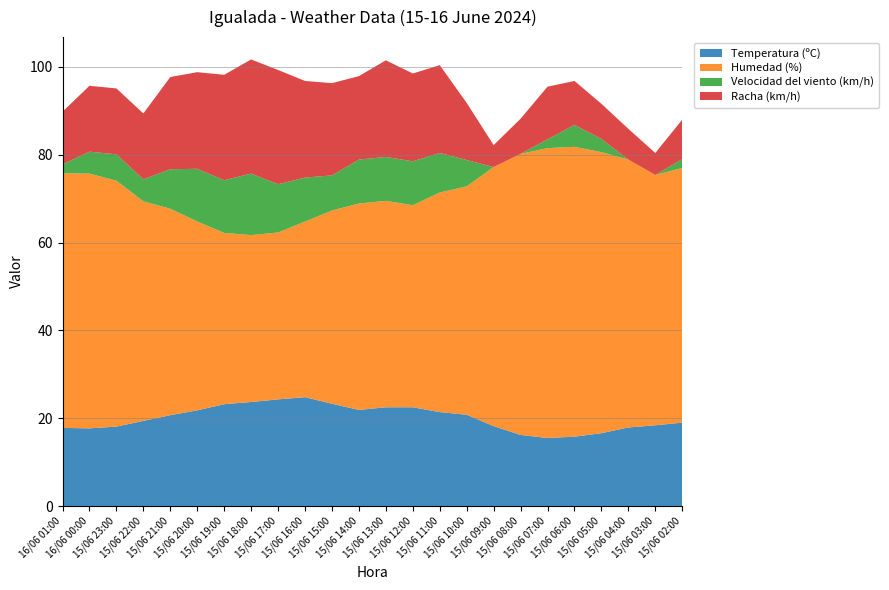

Reading left to right, list all the values displayed in this chart.

Temperatura (ºC): 16/06 01:00=17.8	16/06 00:00=17.7	15/06 23:00=18.1	15/06 22:00=19.4	15/06 21:00=20.7	15/06 20:00=21.8	15/06 19:00=23.2	15/06 18:00=23.7	15/06 17:00=24.3	15/06 16:00=24.8	15/06 15:00=23.3	15/06 14:00=21.9	15/06 13:00=22.5	15/06 12:00=22.5	15/06 11:00=21.4	15/06 10:00=20.8	15/06 09:00=18.2	15/06 08:00=16.2	15/06 07:00=15.5	15/06 06:00=15.8	15/06 05:00=16.6	15/06 04:00=17.9	15/06 03:00=18.4	15/06 02:00=19.0
Humedad (%): 16/06 01:00=58.0	16/06 00:00=58.0	15/06 23:00=56.0	15/06 22:00=50.0	15/06 21:00=47.0	15/06 20:00=43.0	15/06 19:00=39.0	15/06 18:00=38.0	15/06 17:00=38.0	15/06 16:00=40.0	15/06 15:00=44.0	15/06 14:00=47.0	15/06 13:00=47.0	15/06 12:00=46.0	15/06 11:00=50.0	15/06 10:00=52.0	15/06 09:00=59.0	15/06 08:00=64.0	15/06 07:00=66.0	15/06 06:00=66.0	15/06 05:00=64.0	15/06 04:00=61.0	15/06 03:00=57.0	15/06 02:00=58.0
Velocidad del viento (km/h): 16/06 01:00=2.0	16/06 00:00=5.0	15/06 23:00=6.0	15/06 22:00=5.0	15/06 21:00=9.0	15/06 20:00=12.0	15/06 19:00=12.0	15/06 18:00=14.0	15/06 17:00=11.0	15/06 16:00=10.0	15/06 15:00=8.0	15/06 14:00=10.0	15/06 13:00=10.0	15/06 12:00=10.0	15/06 11:00=9.0	15/06 10:00=6.0	15/06 09:00=0.0	15/06 08:00=0.0	15/06 07:00=2.0	15/06 06:00=5.0	15/06 05:00=3.0	15/06 04:00=0.0	15/06 03:00=0.0	15/06 02:00=2.0
Racha (km/h): 16/06 01:00=12.0	16/06 00:00=15.0	15/06 23:00=15.0	15/06 22:00=15.0	15/06 21:00=21.0	15/06 20:00=22.0	15/06 19:00=24.0	15/06 18:00=26.0	15/06 17:00=26.0	15/06 16:00=22.0	15/06 15:00=21.0	15/06 14:00=19.0	15/06 13:00=22.0	15/06 12:00=20.0	15/06 11:00=20.0	15/06 10:00=13.0	15/06 09:00=5.0	15/06 08:00=8.0	15/06 07:00=12.0	15/06 06:00=10.0	15/06 05:00=8.0	15/06 04:00=7.0	15/06 03:00=5.0	15/06 02:00=9.0